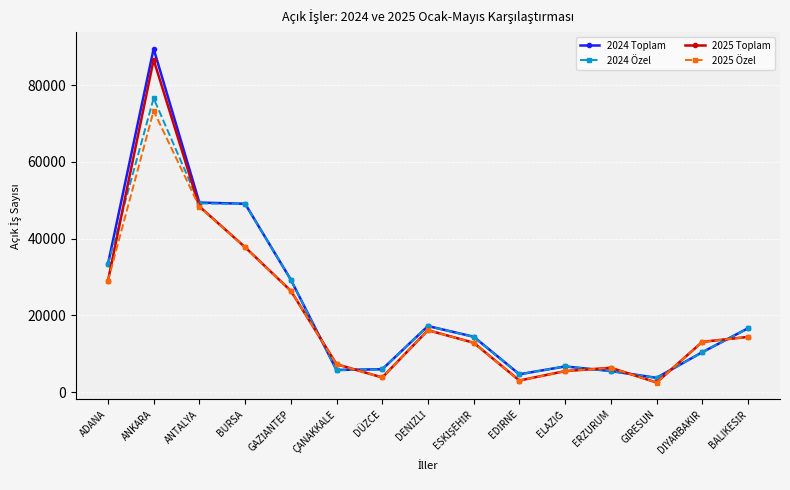

At which category does 2025 Özel reach its first local valley?

DÜZCE